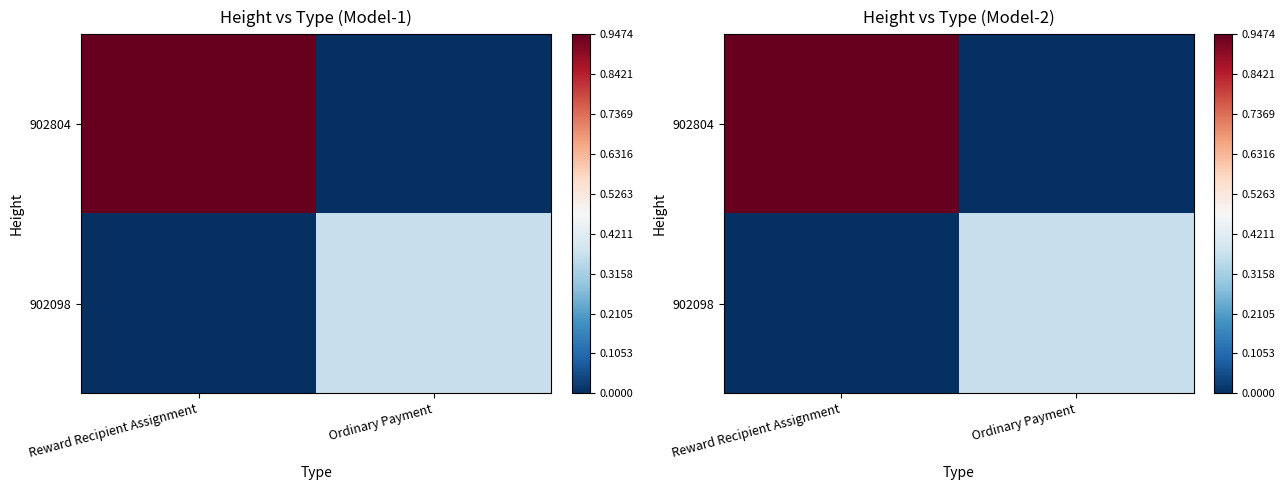

At which label does 902098 reach its peak?

Ordinary Payment